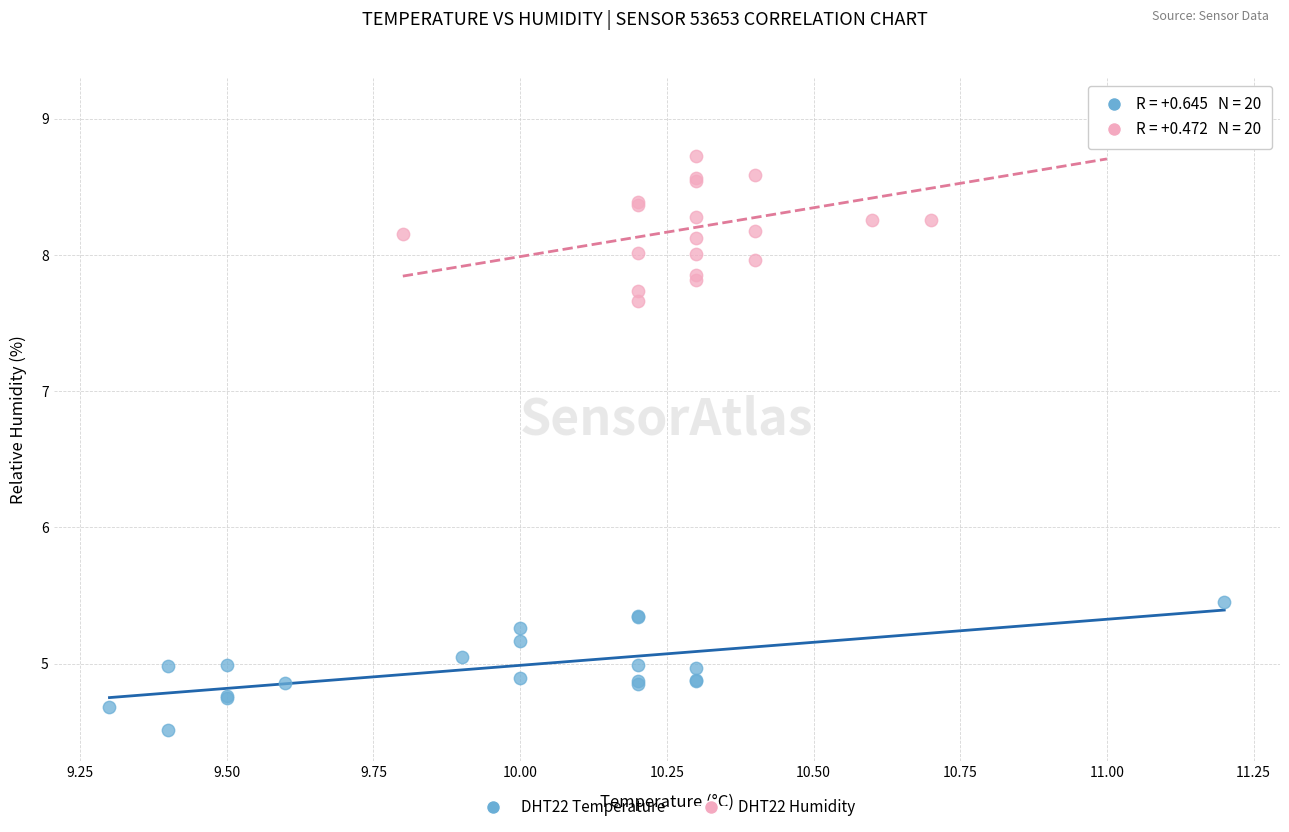

Which series contains the highest Y value?

DHT22 Humidity